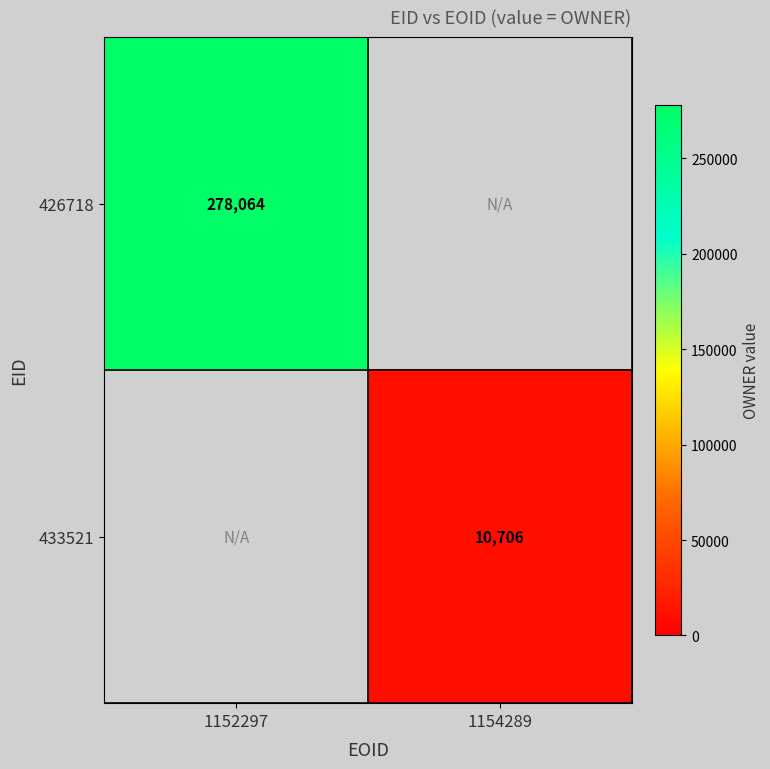

Is it true that 426718 equals 278064 at 1152297?

True